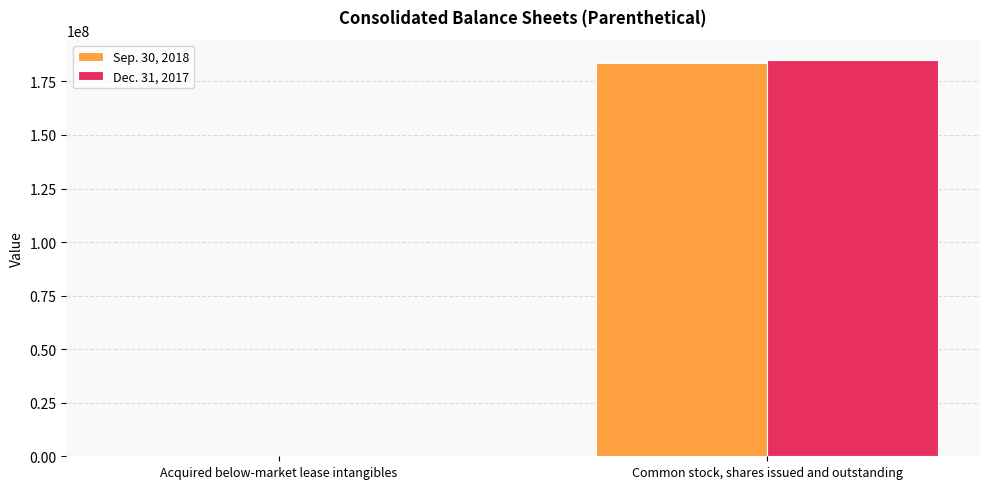

Count the number of categories in the chart.

2